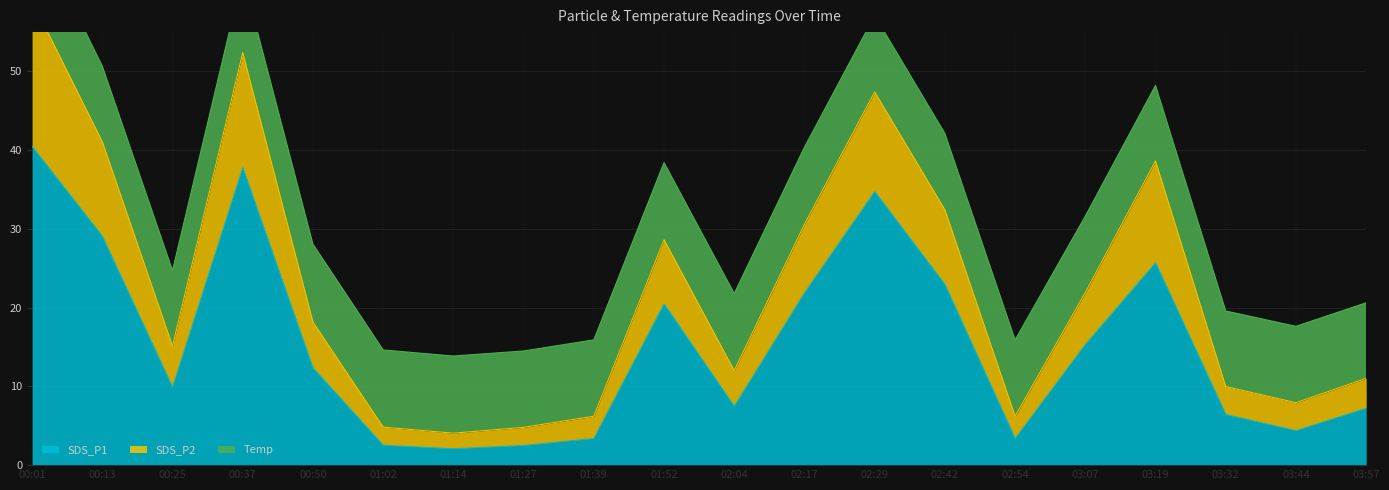

The SDS_P1 series shows 2.1 at 01:14. True or false?

True